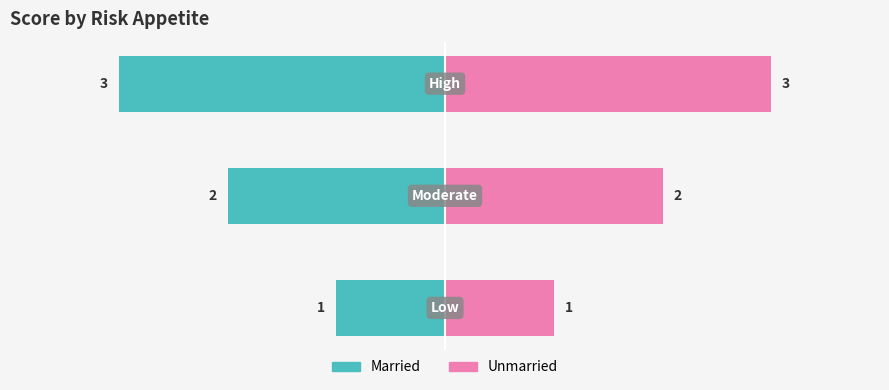

What is the difference between the second highest and minimum values in the Married series?

1